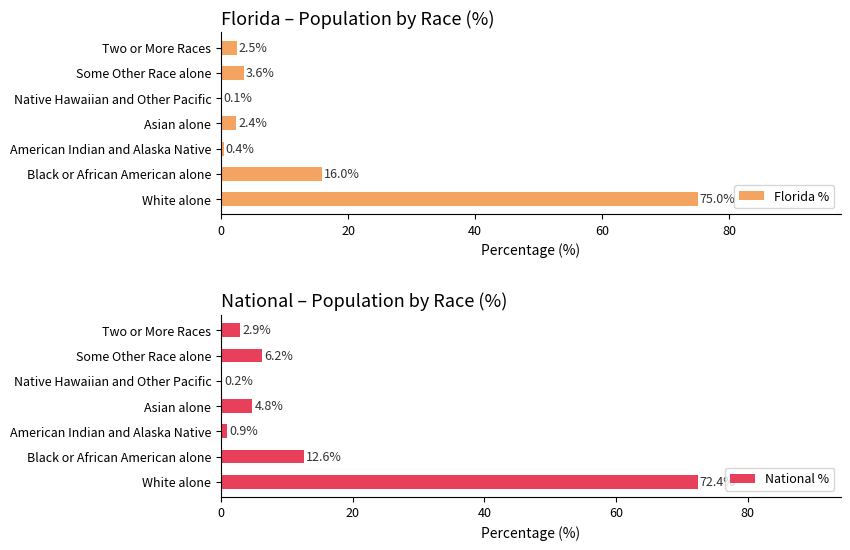

What are all the series names shown in the legend?

Florida %, National %